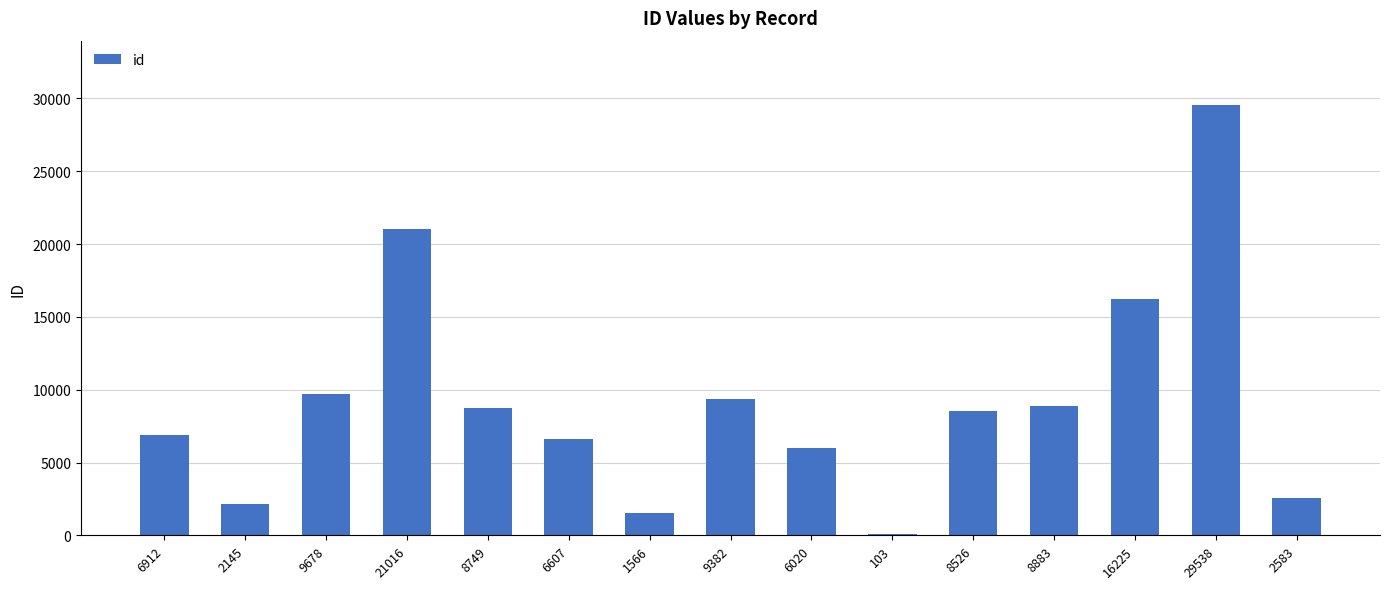

At which category does the chart reach its peak across all series?

29538